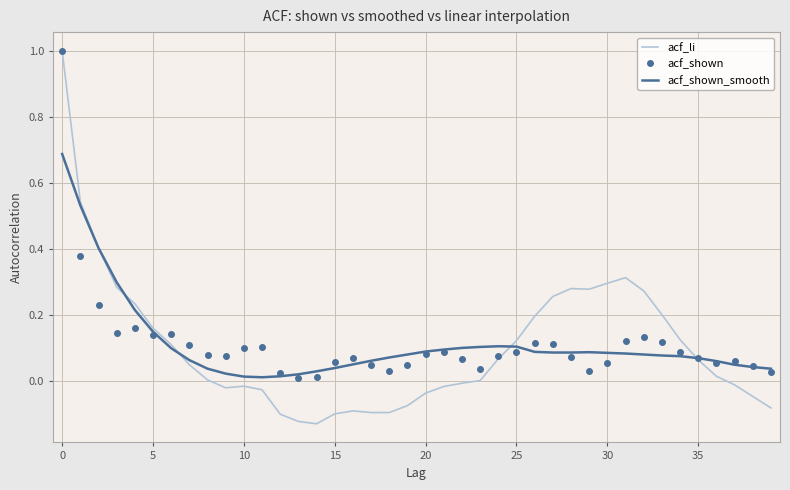

True or false: acf_shown_smooth has more than 0 points higher than both neighbors.

True